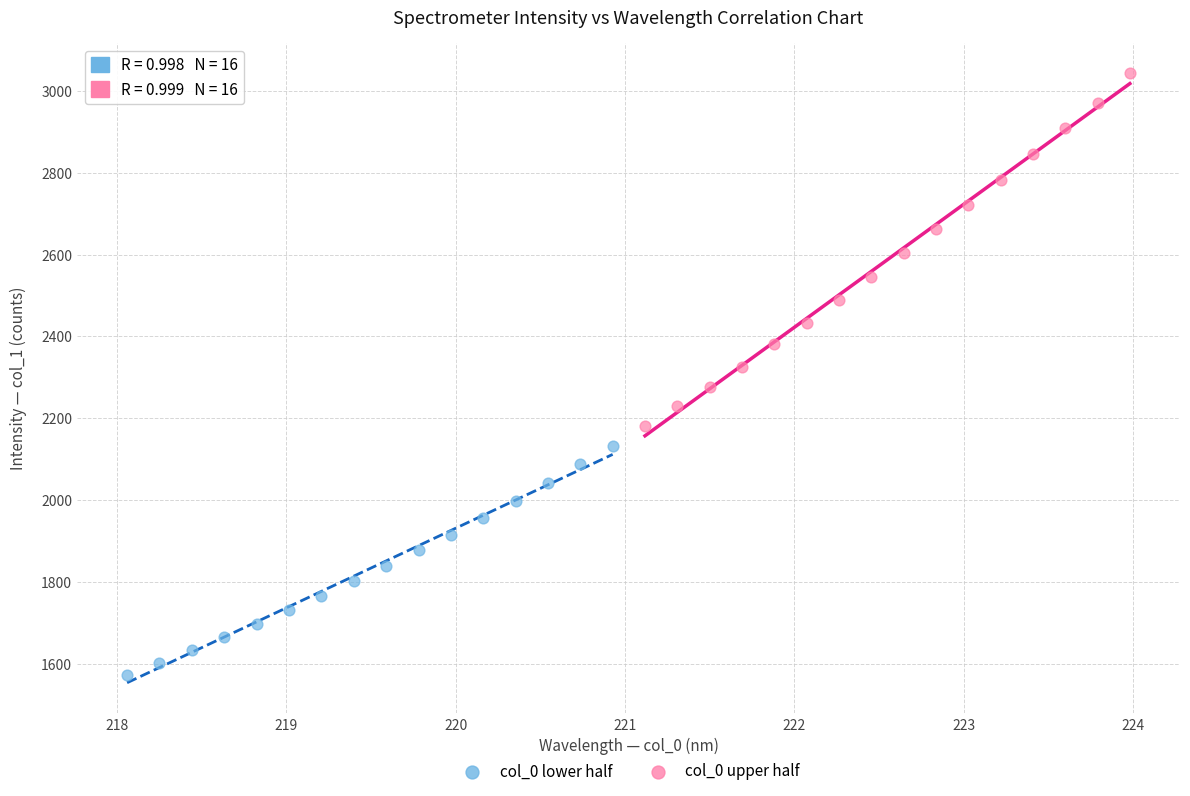

Which series reaches the maximum Y coordinate?

col_0 upper half